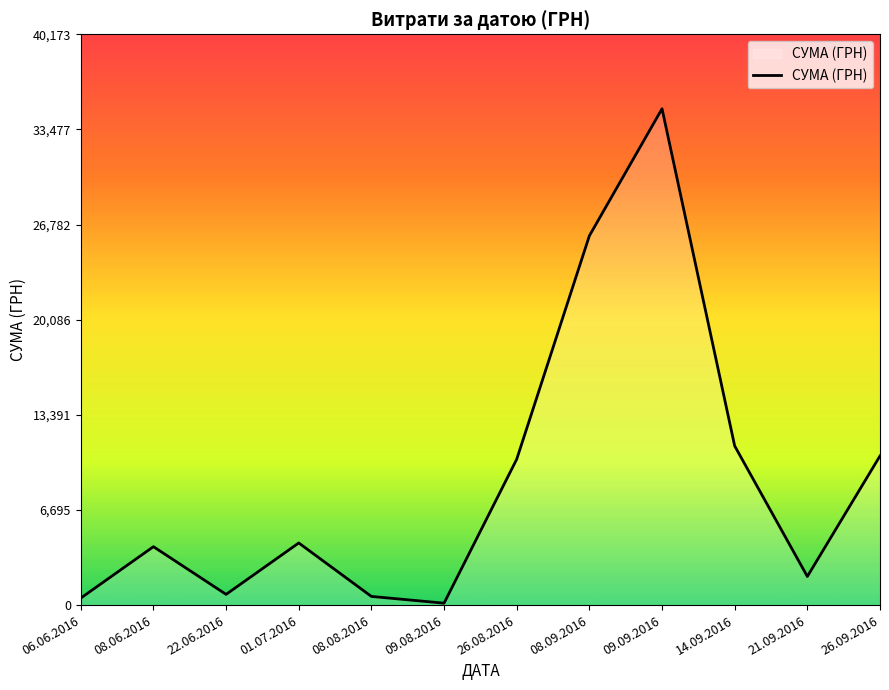

Reading left to right, list all the values displayed in this chart.

492.0	4111.0	754.0	4372.0	609.0	135.0	10266.4	25990.0	34932.6	11200.3	2013.0	10497.7